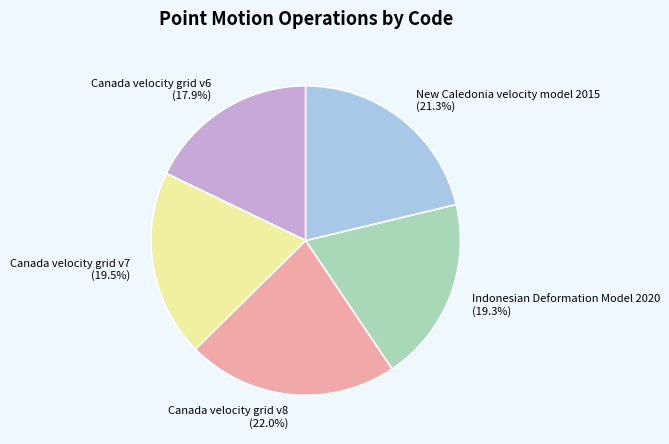

Is there a majority slice in this chart?

No